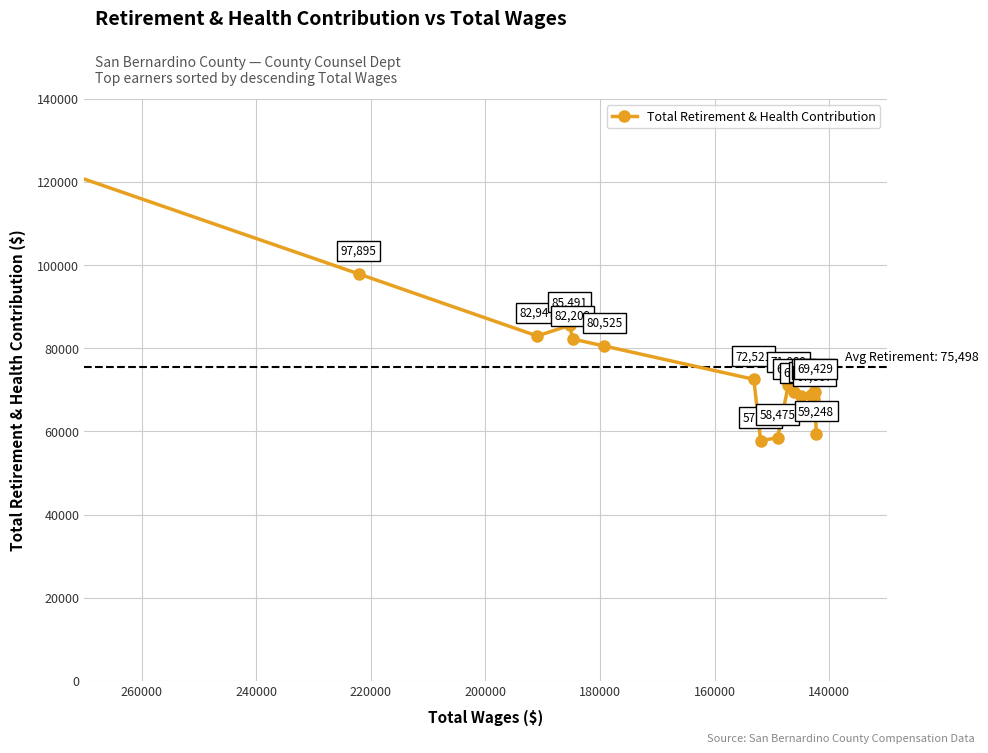

Does the chart have visible grid lines?

Yes